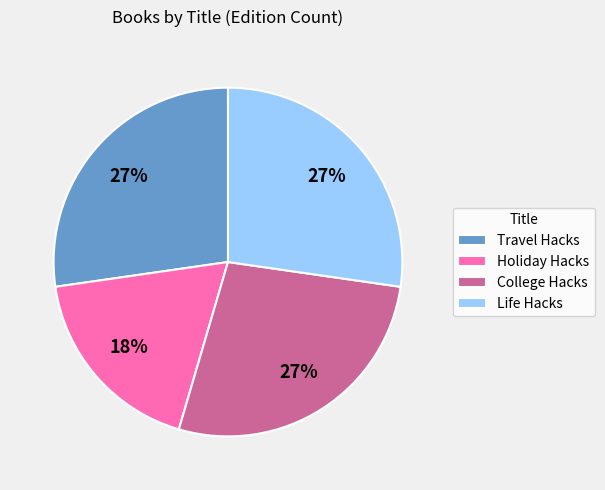

To the nearest percent, what percentage of the pie is Travel Hacks?

27%